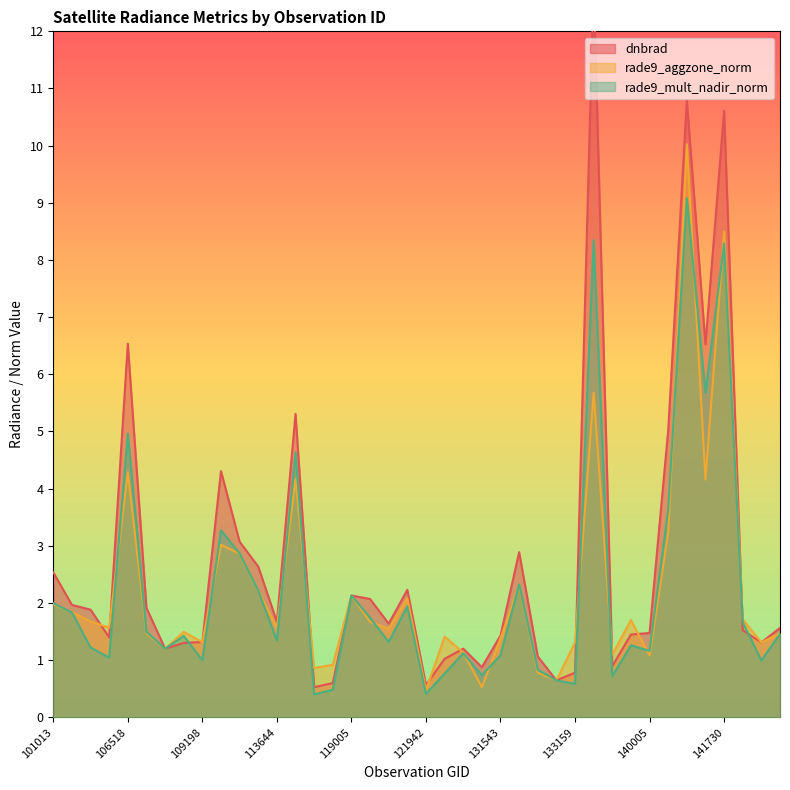

At how many categories does at least one series exceed 6?

5